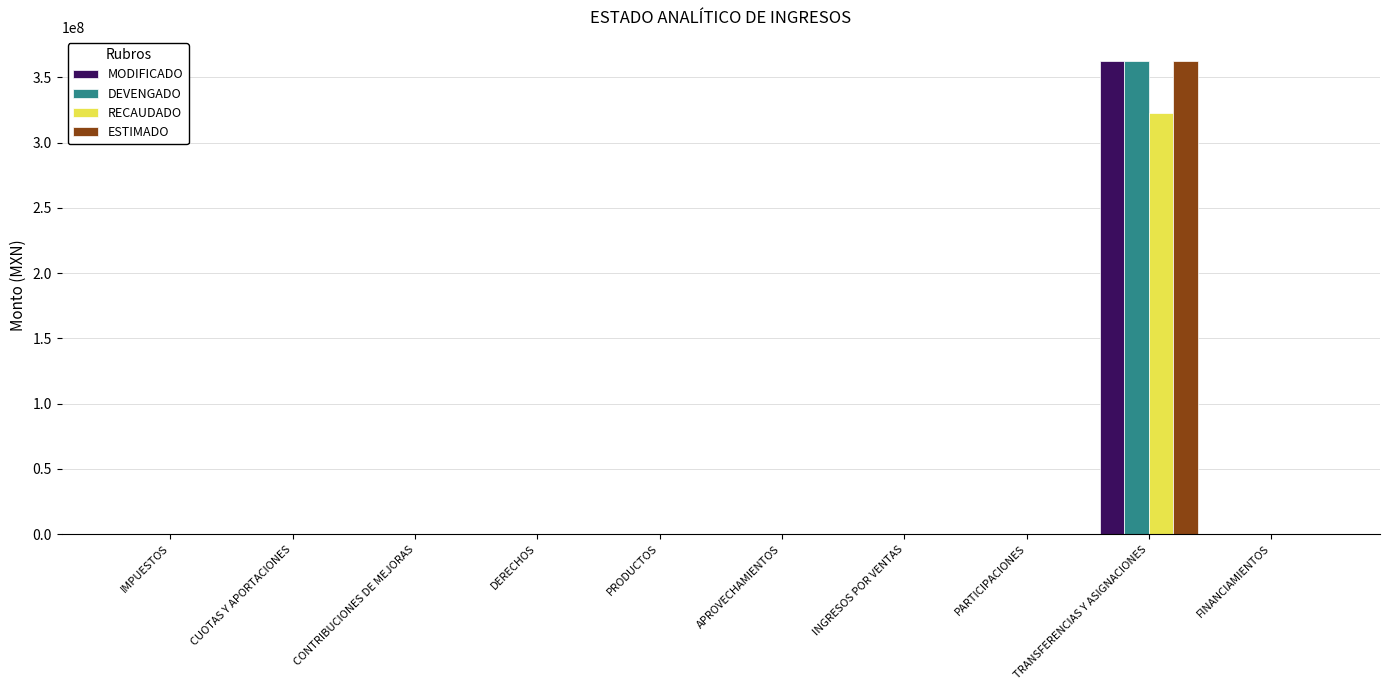

What is the maximum value shown in the chart?

362894579.0